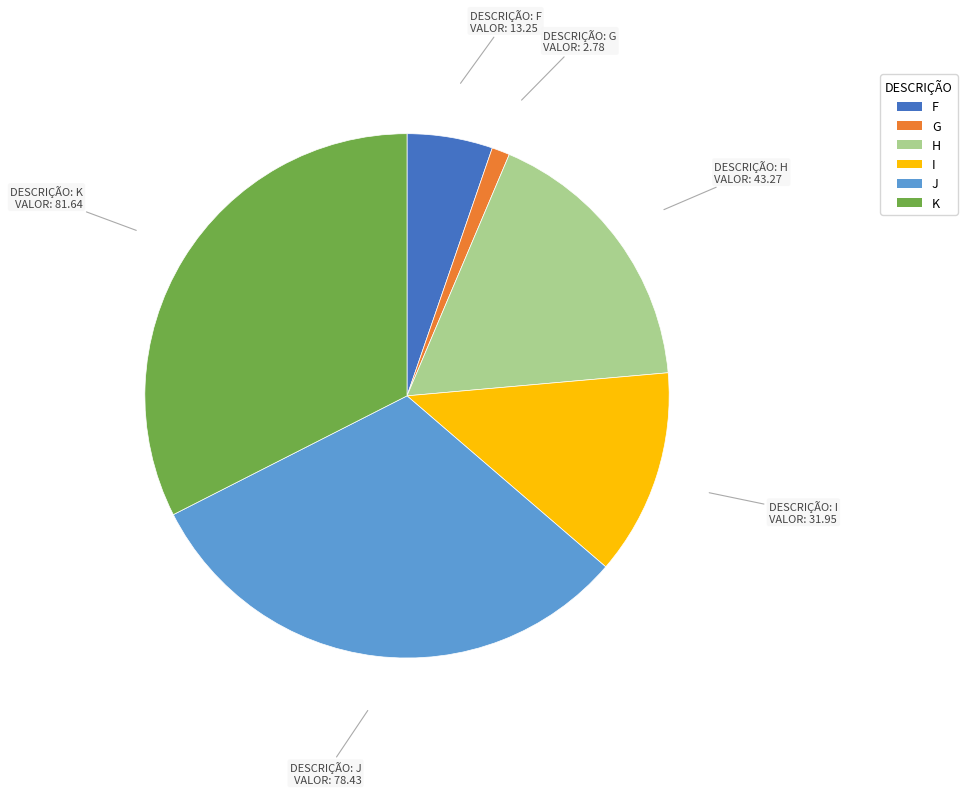

The K slice represents 39% of the pie. True or false?

False